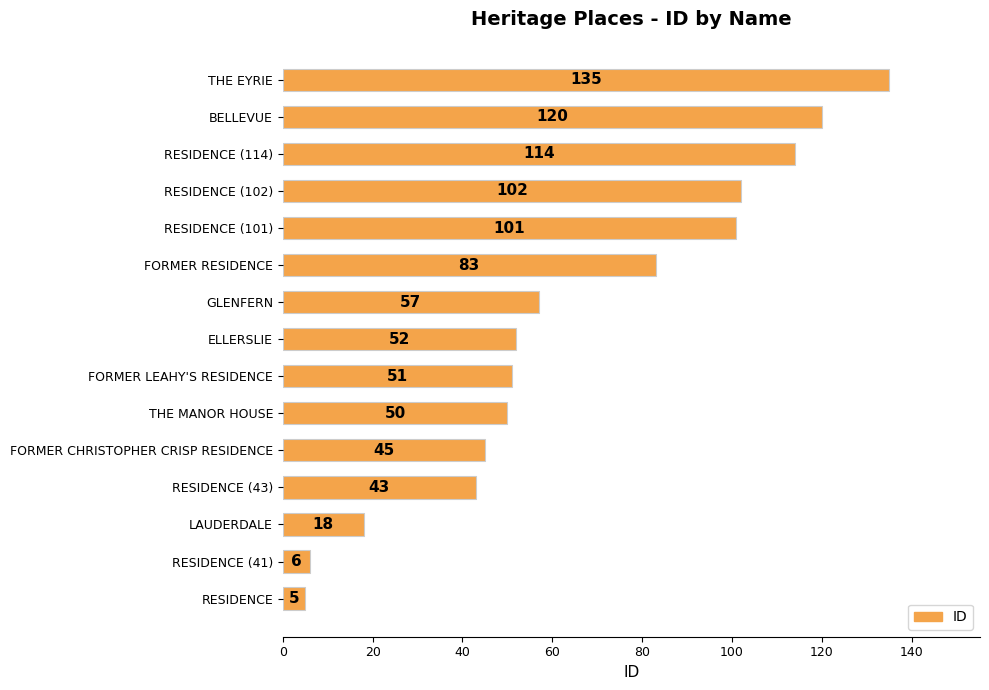

What is the greatest value displayed?

135